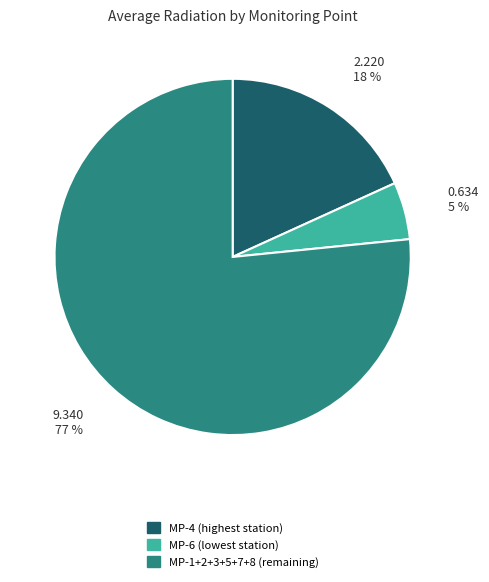

Is there a majority slice in this chart?

Yes